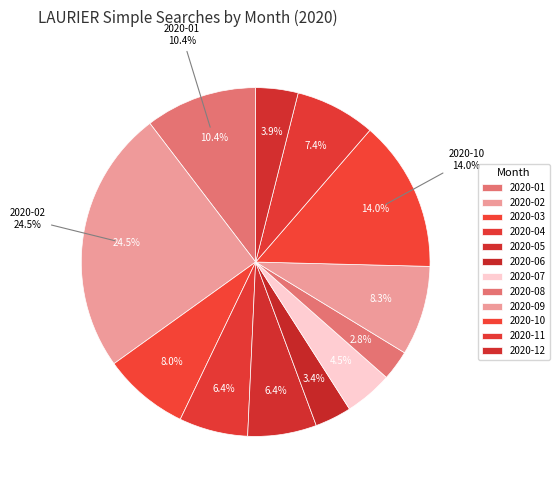

What is the change in value from 2020-01 to 2020-05?

-60